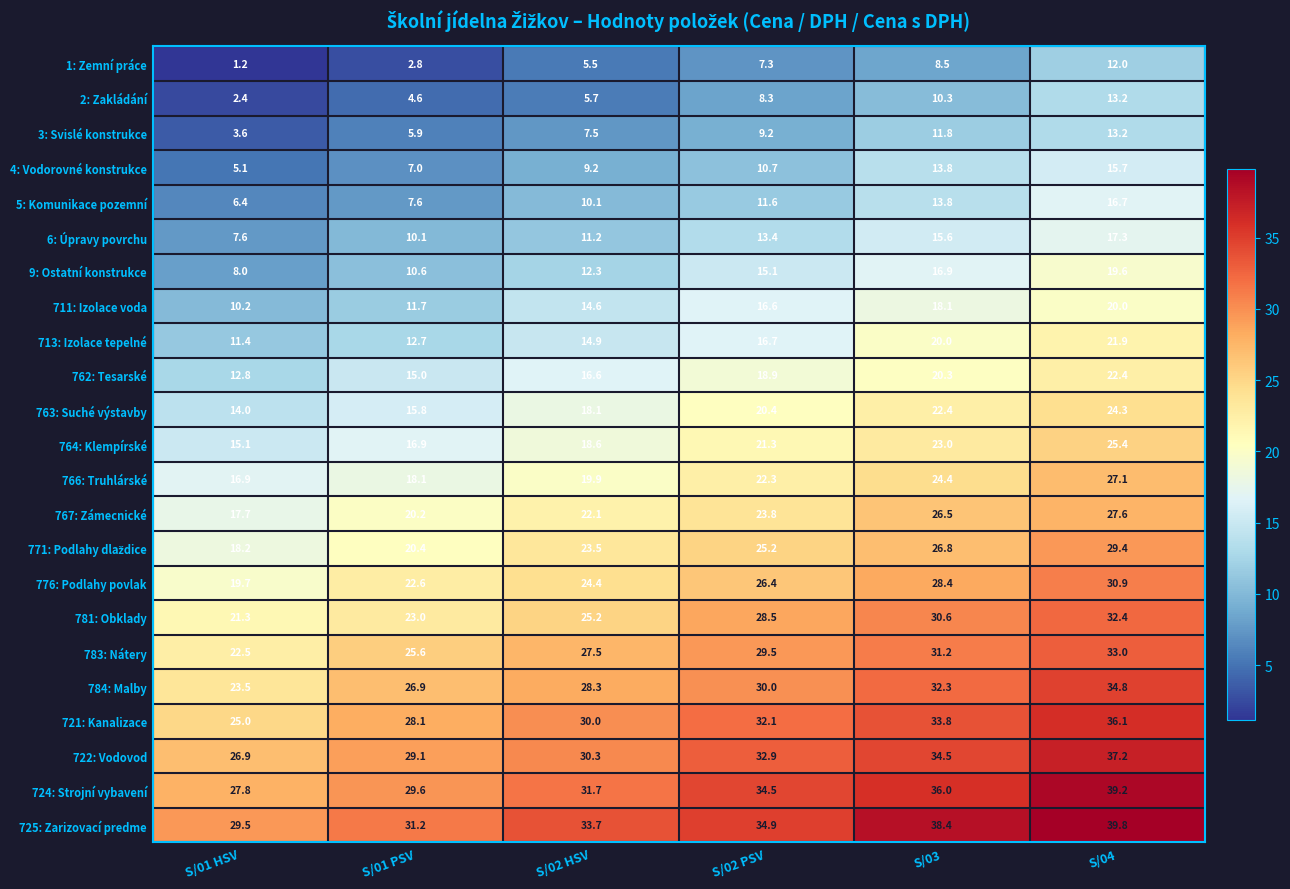

What is the average value of the 1: Zemní práce series?

6.2